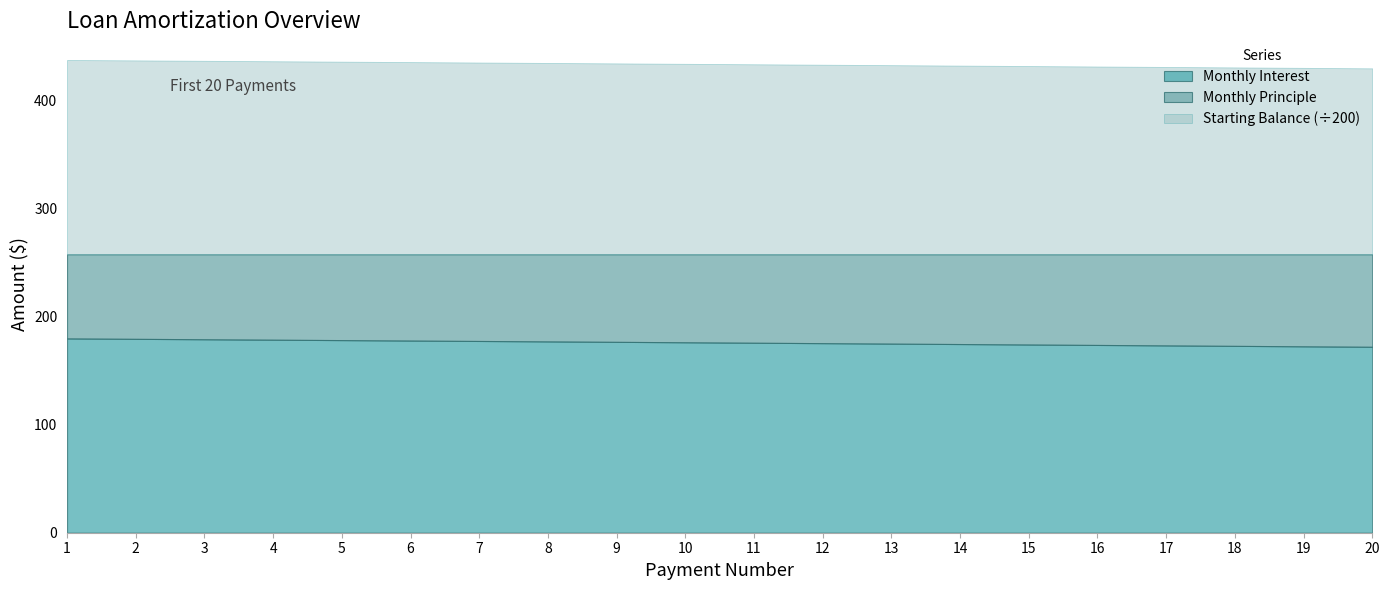

Reading right to left, list all the values displayed in this chart.

Starting Balance: 20=34451.1	19=34536.3	18=34621.1	17=34705.5	16=34789.5	15=34873.0	14=34956.2	13=35038.9	12=35121.2	11=35203.1	10=35284.6	9=35365.7	8=35446.3	7=35526.6	6=35606.5	5=35686.0	4=35765.1	3=35843.8	2=35922.1	1=36000.0
Monthly Interest: 20=172.3	19=172.7	18=173.1	17=173.5	16=173.9	15=174.4	14=174.8	13=175.2	12=175.6	11=176.0	10=176.4	9=176.8	8=177.2	7=177.6	6=178.0	5=178.4	4=178.8	3=179.2	2=179.6	1=180.0
Monthly Principle: 20=85.7	19=85.2	18=84.8	17=84.4	16=84.0	15=83.6	14=83.1	13=82.7	12=82.3	11=81.9	10=81.5	9=81.1	8=80.7	7=80.3	6=79.9	5=79.5	4=79.1	3=78.7	2=78.3	1=77.9